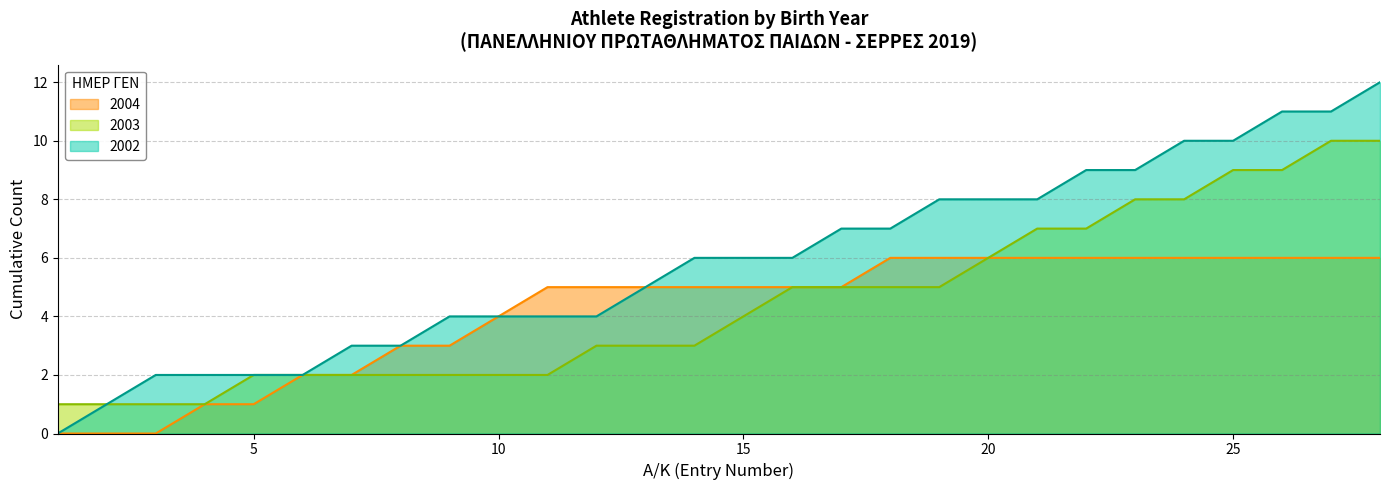

What is the maximum value shown in the chart?

12